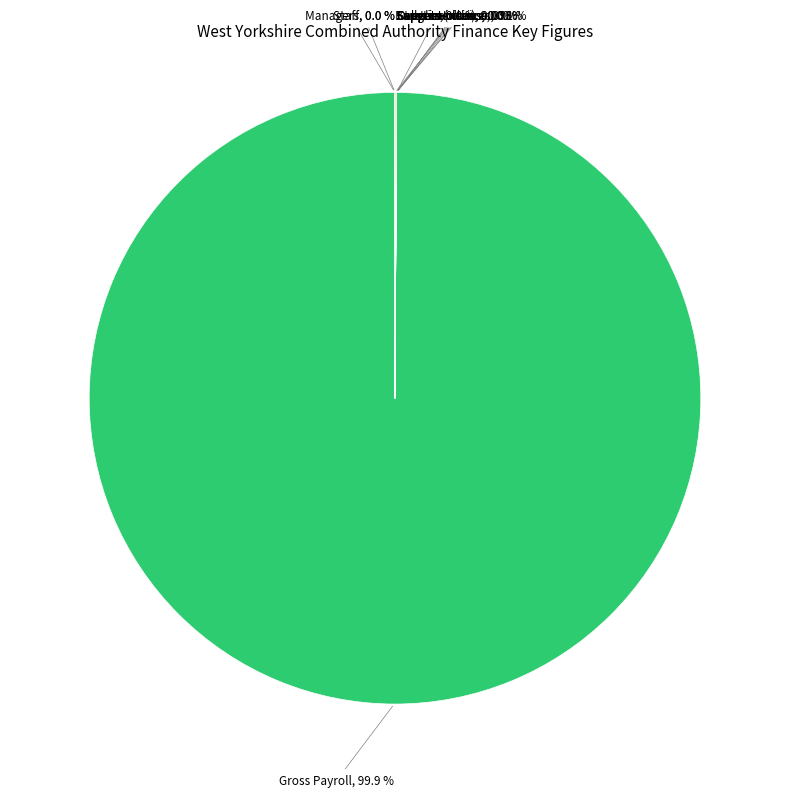

Which category accounts for the majority?

Gross Payroll